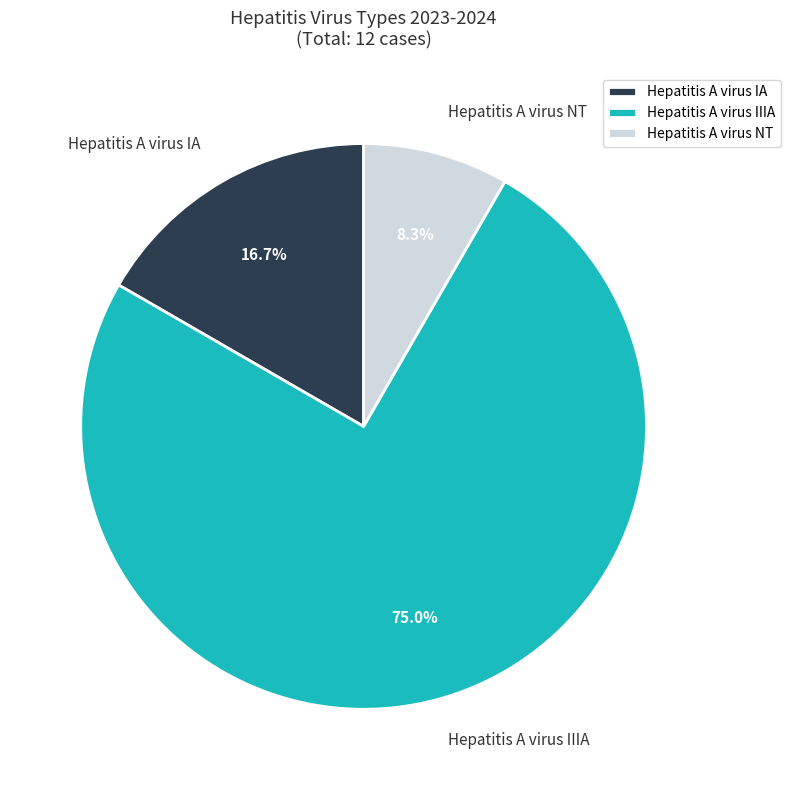

Which category has the biggest portion of the pie?

Hepatitis A virus IIIA